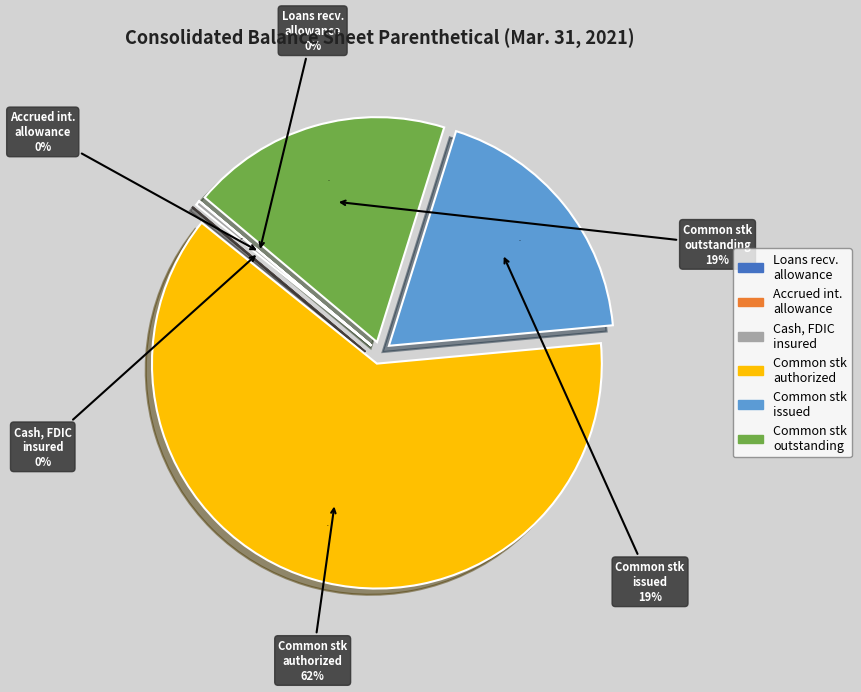

Does Common stock, shares authorized represent more than half of the total?

Yes